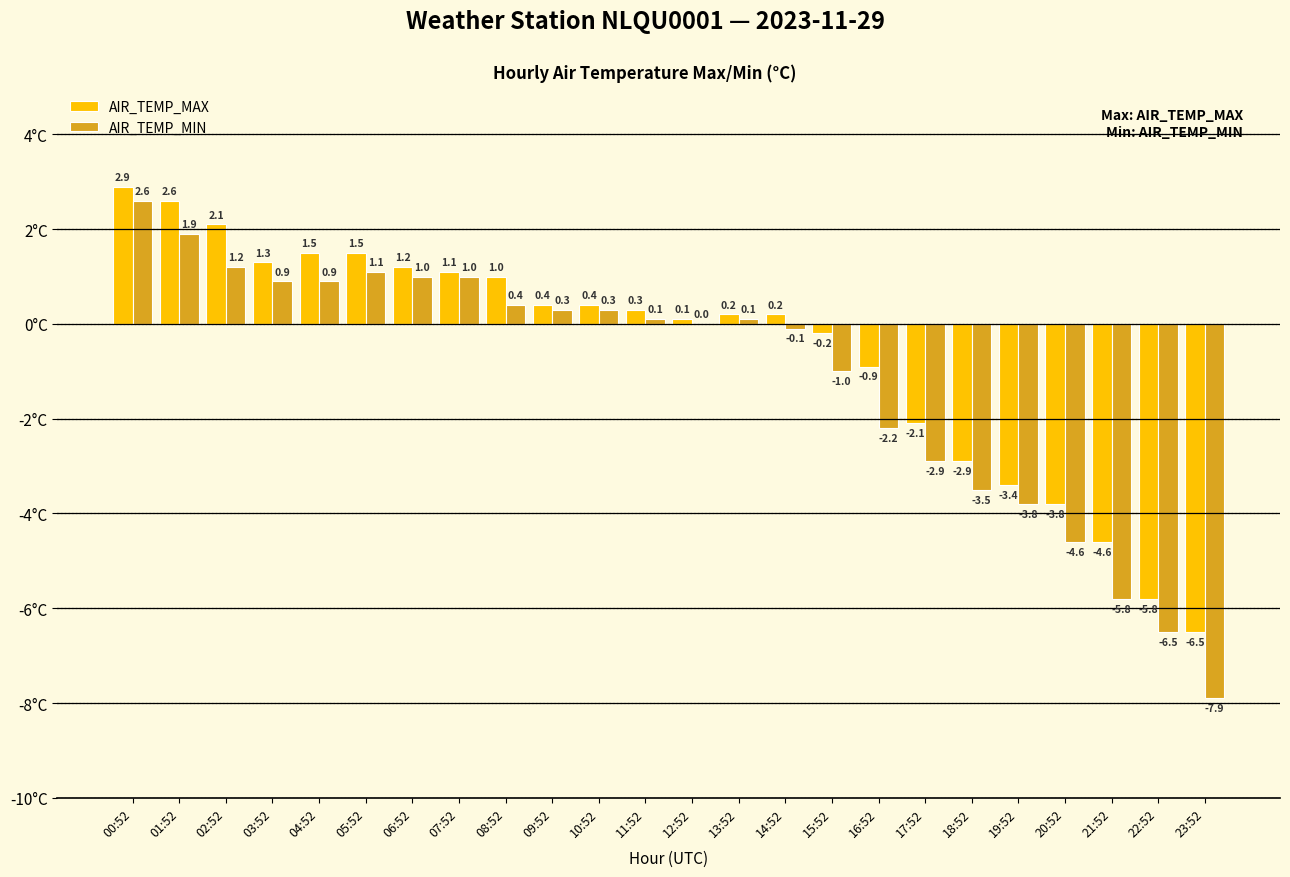

Which category has the highest value in the AIR_TEMP_MIN series?

00:52